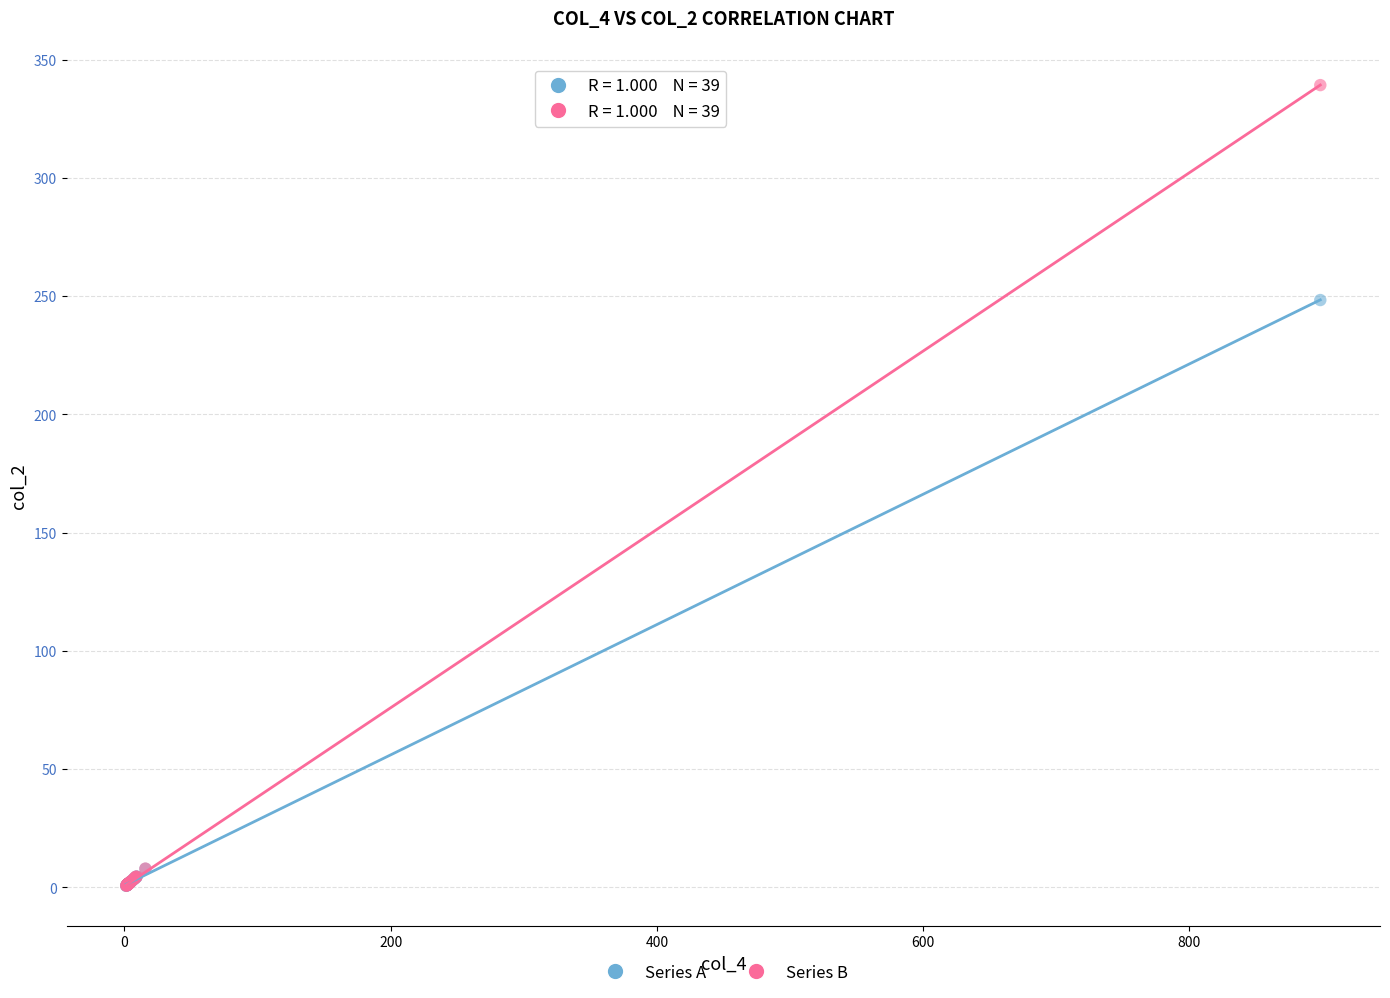

In the Series B series, what Y value is closest to 169?

7.9